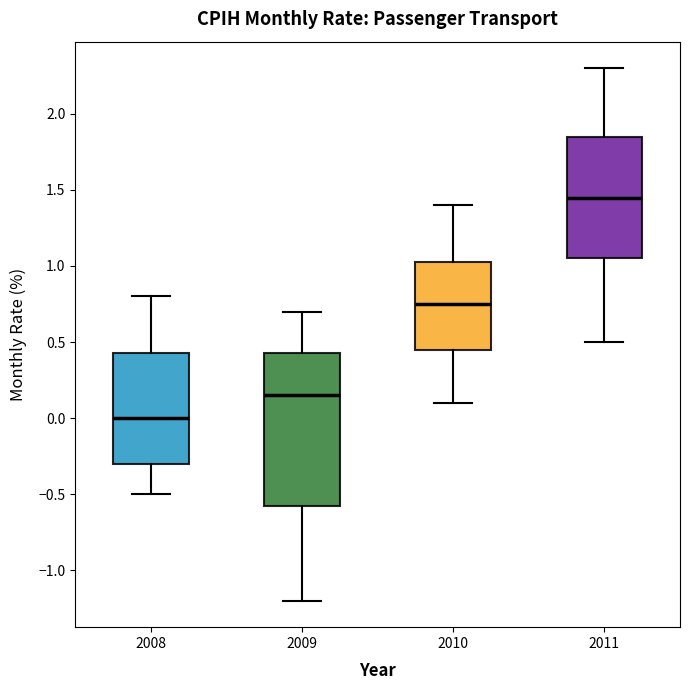

Reading left to right, read every box against the y-axis: the position of its median line, the range the box covers, and the ends of its whiskers. The values are not printed on the chart, so give them approximately, as read against the axis.

2008: median 0.00, box -0.30 to 0.45, whiskers -0.50 to 0.80
2009: median 0.15, box -0.55 to 0.45, whiskers -1.20 to 0.70
2010: median 0.75, box 0.45 to 1.05, whiskers 0.10 to 1.40
2011: median 1.45, box 1.05 to 1.85, whiskers 0.50 to 2.30